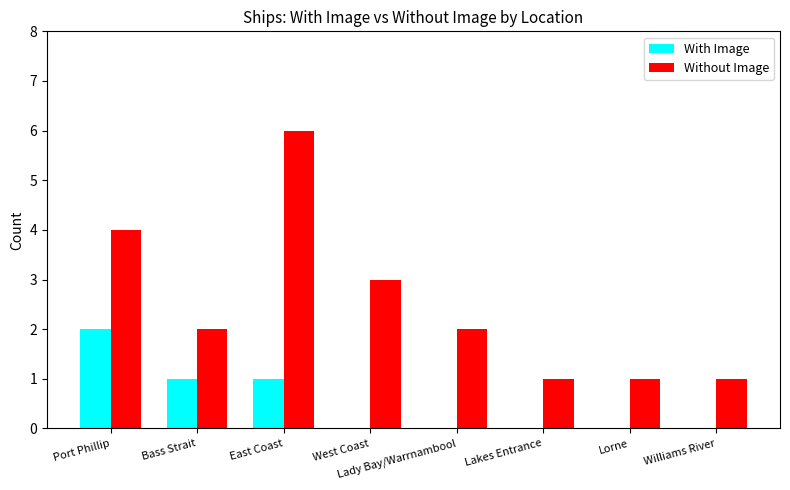

What is the sum of all Without Image values?

20